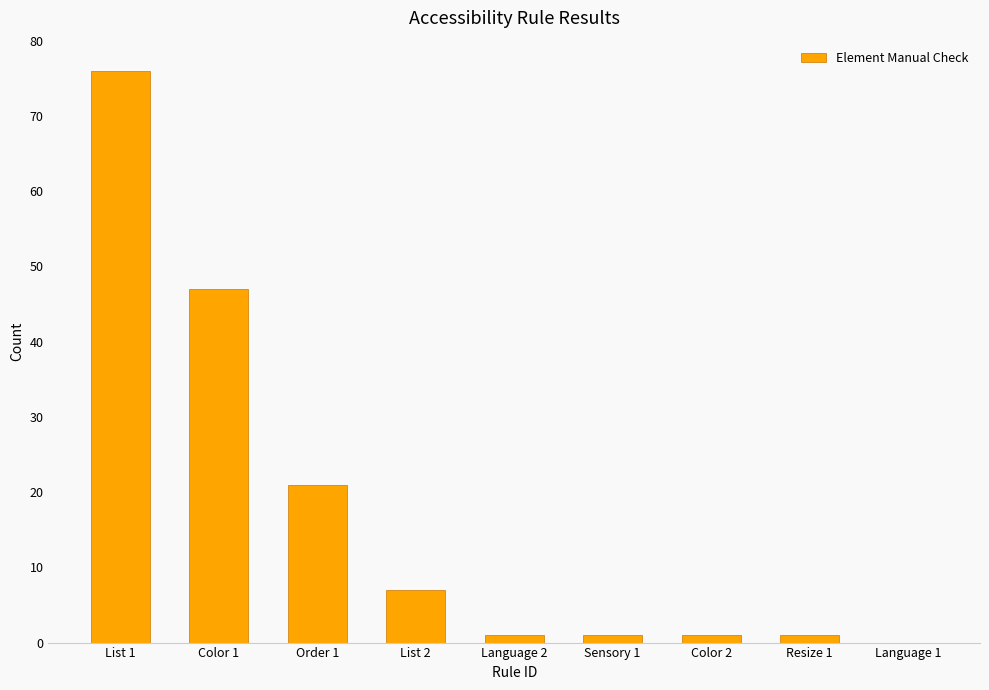

What is the sum of all values?

155